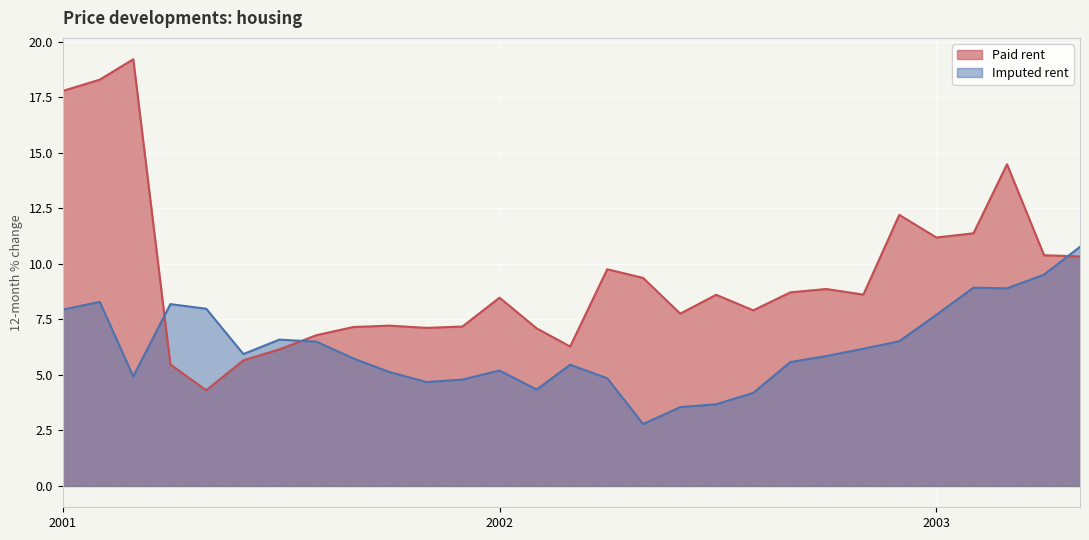

How many data points in Paid rent are above 8?

16